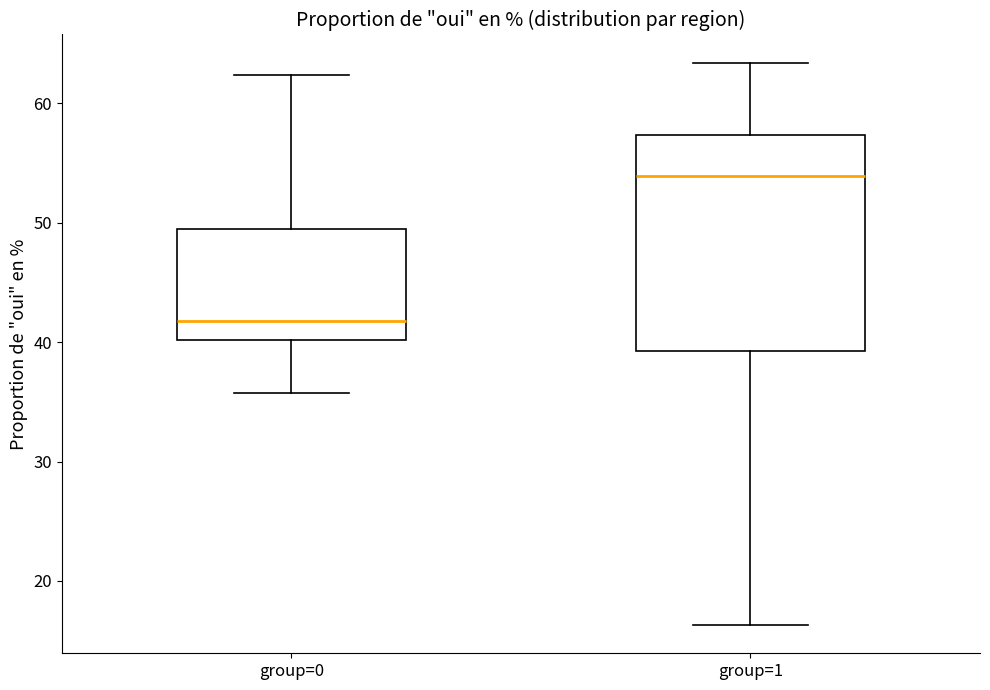

Which box is the tallest, from its lower edge to its upper edge?

group=1